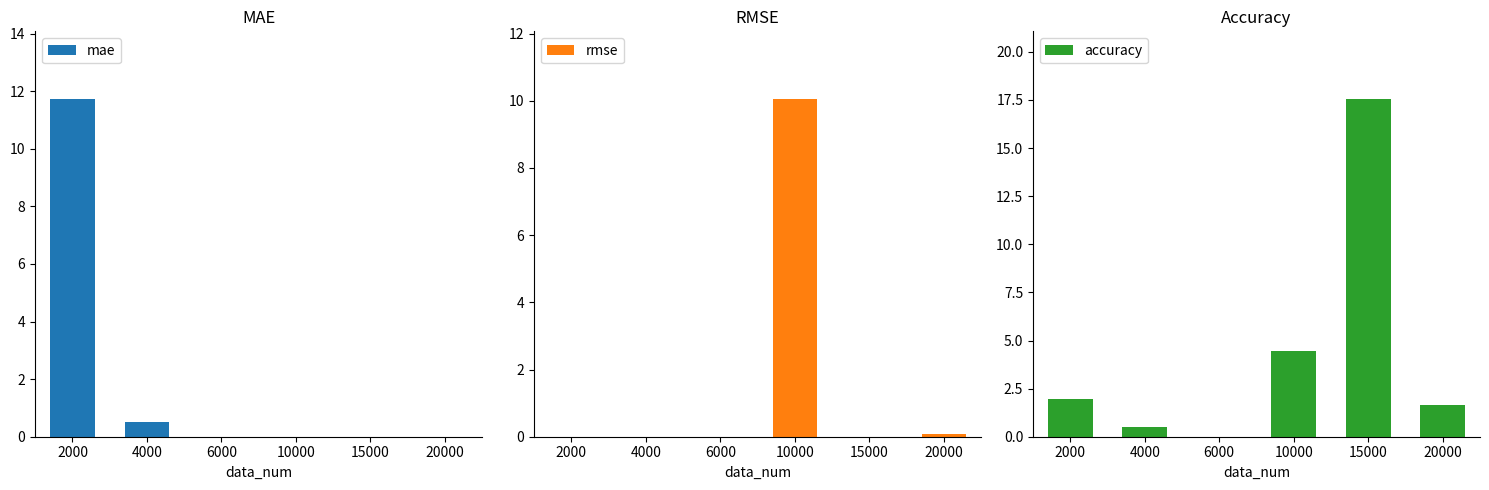

What is the total value across all series at 10000?

14.5